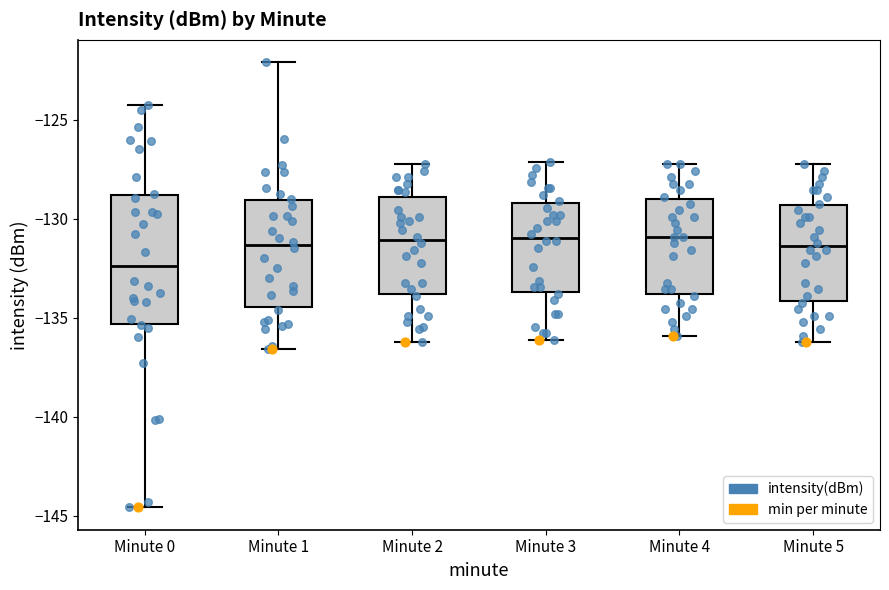

Reading left to right, transcribe this box plot: for each box, give where its median line is, the range the box spans, and where its two whiskers end, as read against the y-axis. The values are not printed on the chart, so give them approximately, as read against the axis.

Minute 0: median -132.5, box -135.5 to -129.0, whiskers -144.5 to -124.5
Minute 1: median -131.5, box -134.5 to -129.0, whiskers -136.5 to -122.0
Minute 2: median -131.0, box -134.0 to -129.0, whiskers -136.0 to -127.0
Minute 3: median -131.0, box -133.5 to -129.0, whiskers -136.0 to -127.0
Minute 4: median -131.0, box -134.0 to -129.0, whiskers -136.0 to -127.0
Minute 5: median -131.5, box -134.0 to -129.5, whiskers -136.0 to -127.0